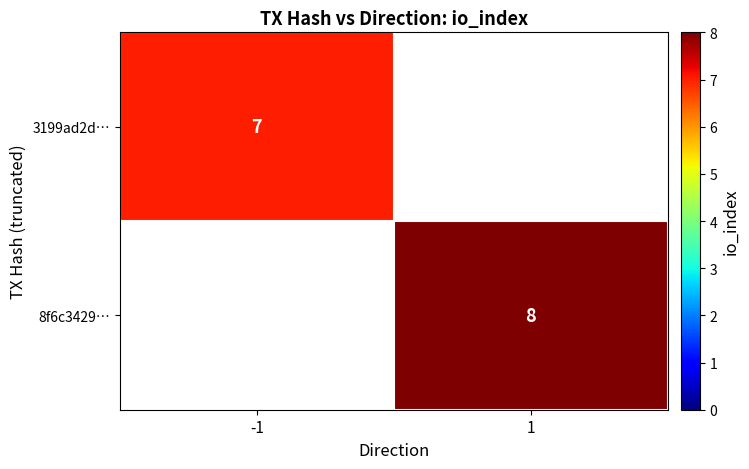

How many distinct data groups are displayed?

2